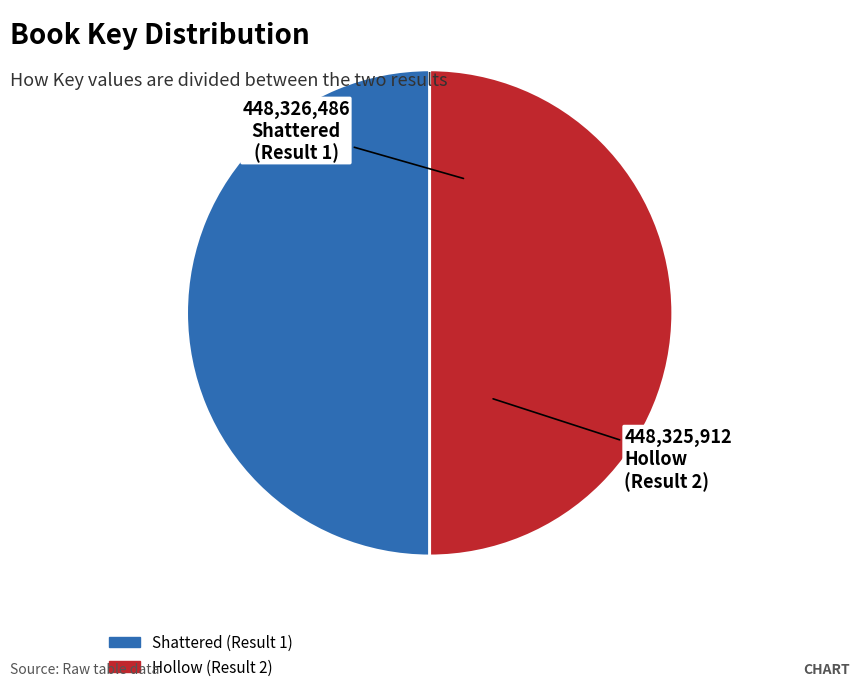

Do Shattered (Result 1) and Hollow (Result 2) together represent more than half of the pie?

Yes